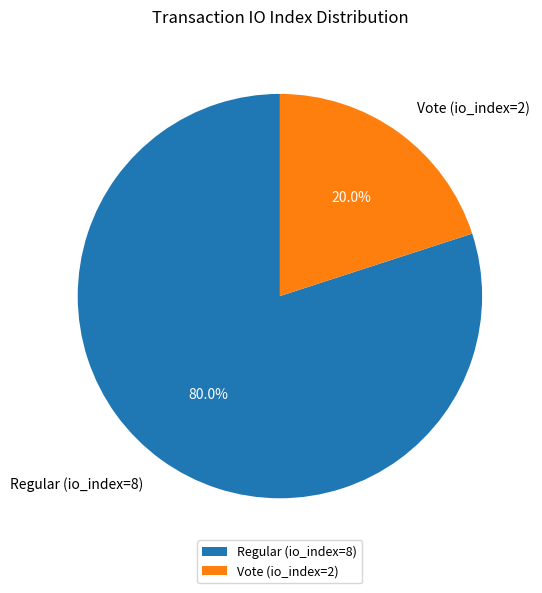

What percentage do Vote (io_index=2) and Regular (io_index=8) together represent?

100.0%